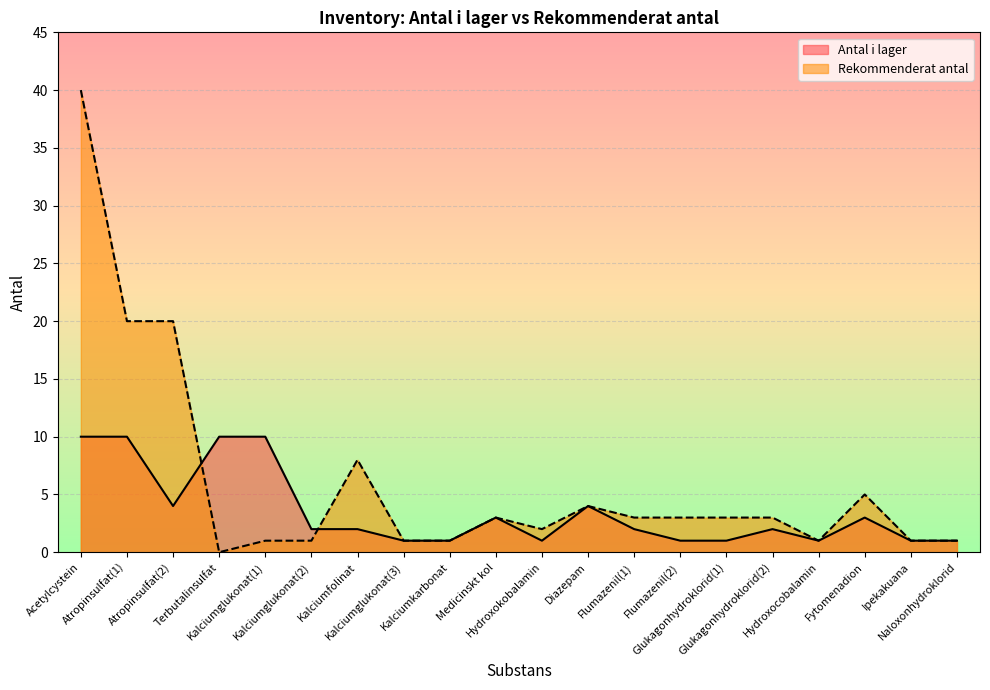

What is the difference between the second highest and minimum values in the Rekommenderat antal series?

20